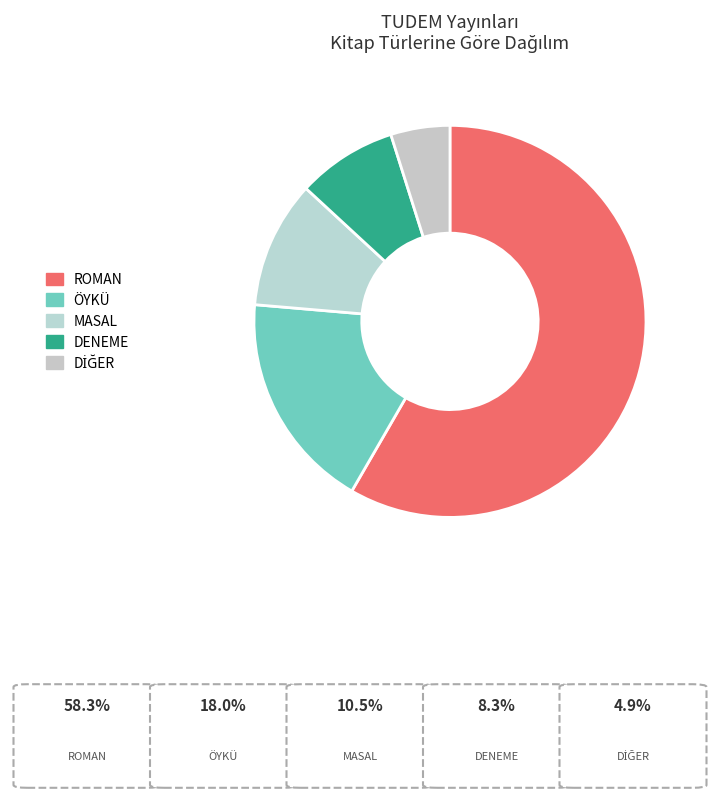

How many segments does this pie chart have?

5